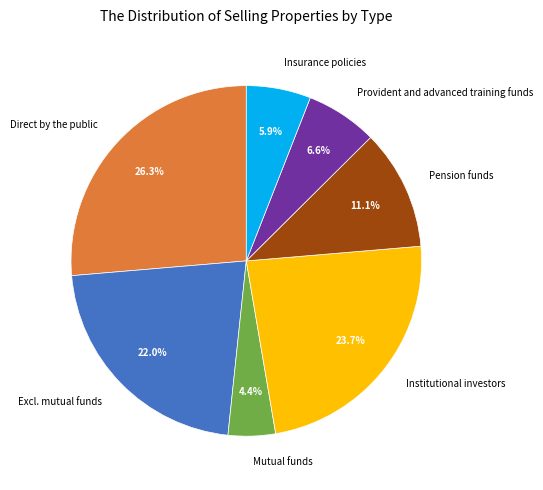

Is there any slice that represents more than half of the pie?

No